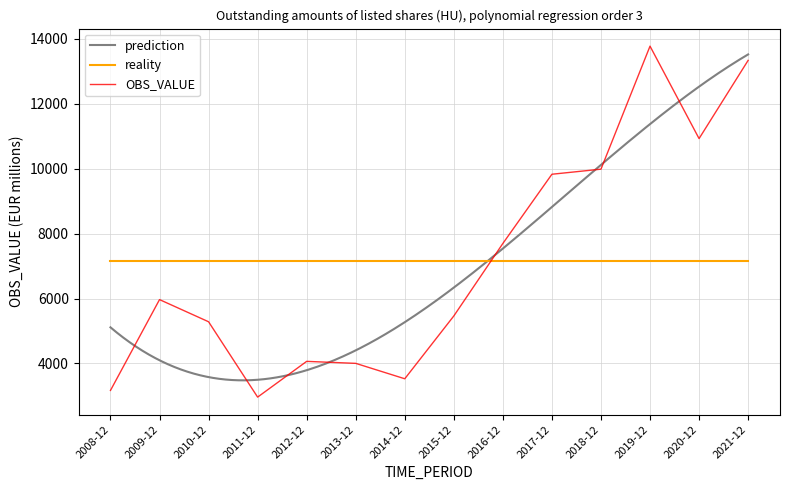

What is the sum of all values?

99992.0